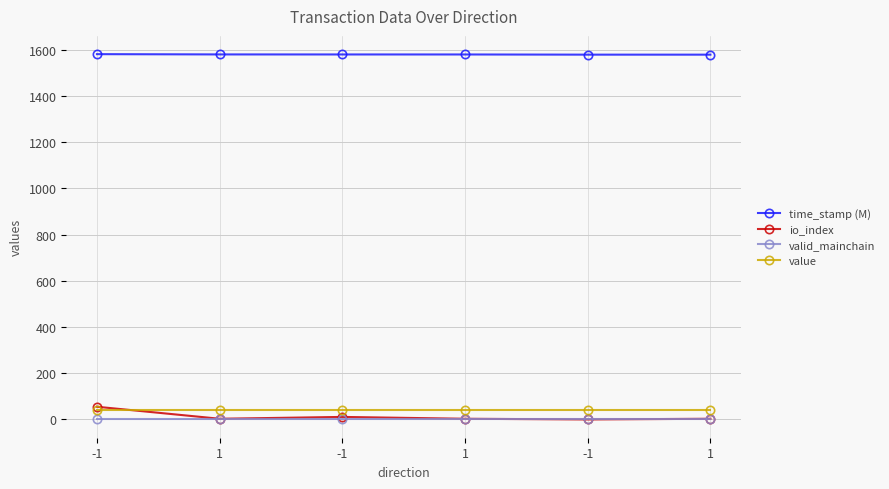

List the series in order of their peak value, lowest first.

valid_mainchain, value, io_index, time_stamp (M)